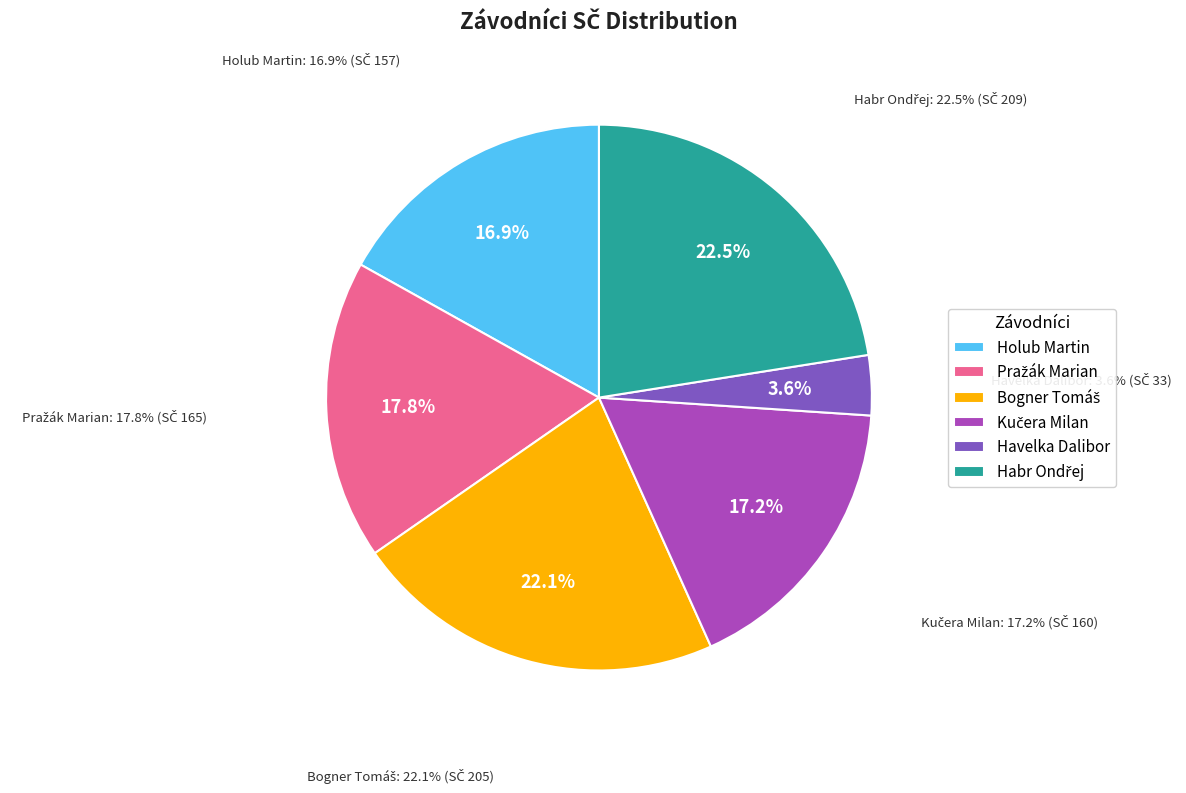

Is the sum of Havelka Dalibor and Kučera Milan greater than half?

No